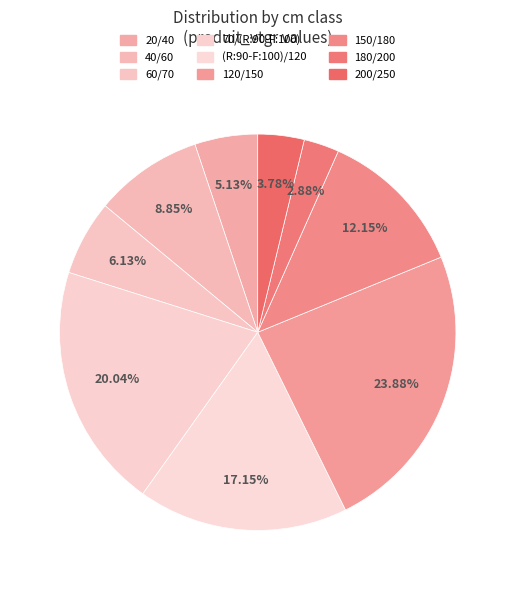

How many slices are in this pie chart?

9